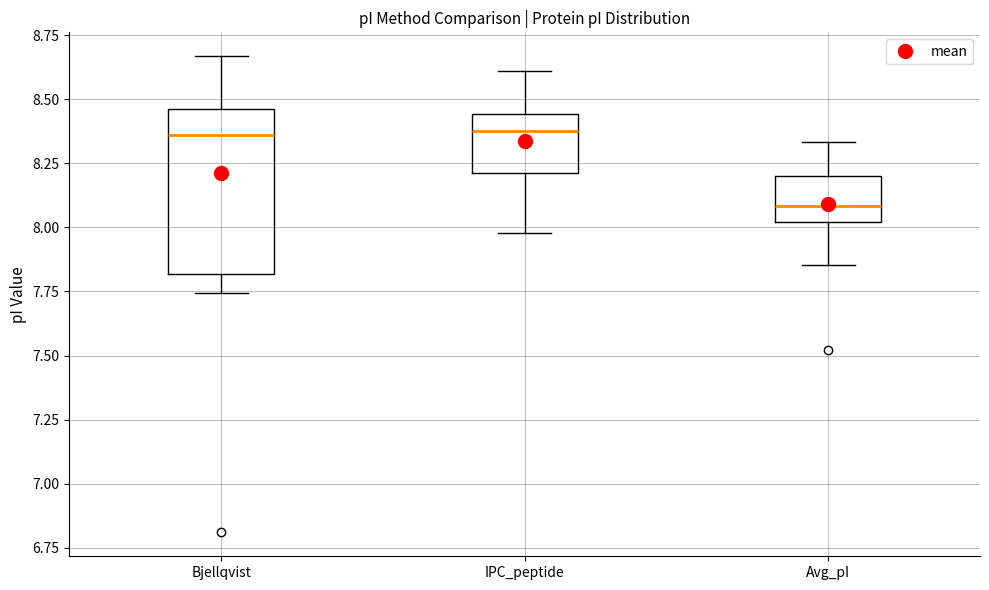

Comparing the boxes themselves (not the whiskers), which one is the tallest?

Bjellqvist